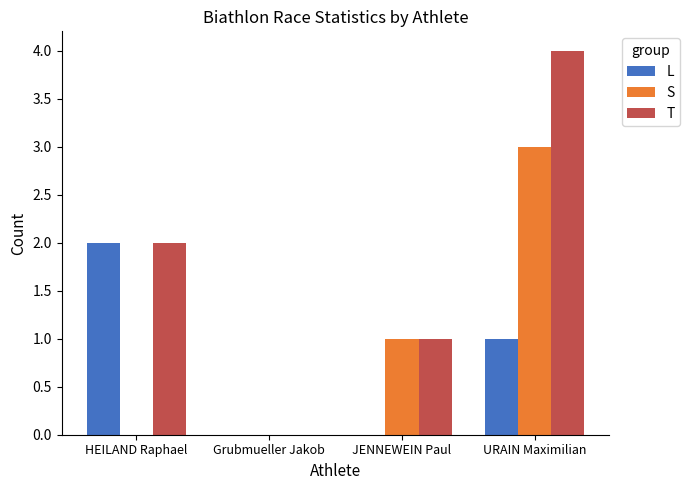

Reading left to right, transcribe all the data shown in this chart.

L: HEILAND Raphael=2	Grubmueller Jakob=0	JENNEWEIN Paul=0	URAIN Maximilian=1
S: HEILAND Raphael=0	Grubmueller Jakob=0	JENNEWEIN Paul=1	URAIN Maximilian=3
T: HEILAND Raphael=2	Grubmueller Jakob=0	JENNEWEIN Paul=1	URAIN Maximilian=4